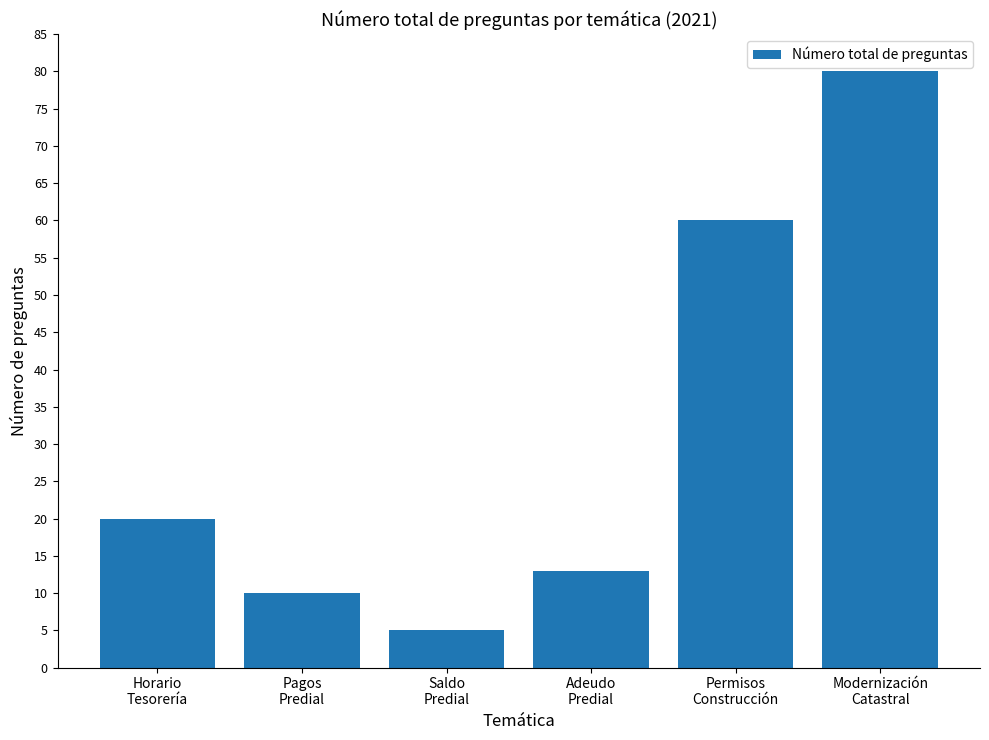

What position from the left is Pagos
Predial?

2